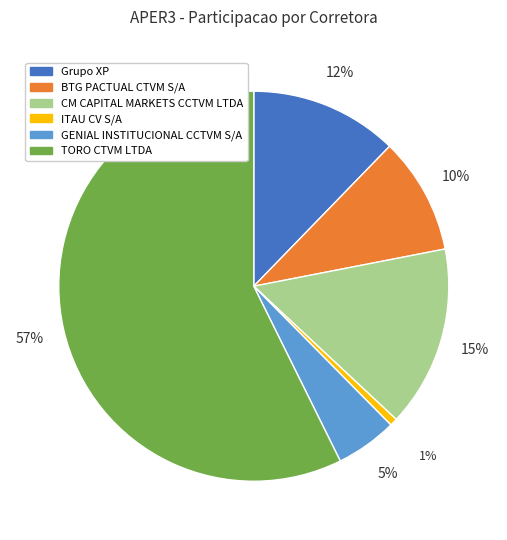

Which slice is the smallest?

ITAU CV S/A